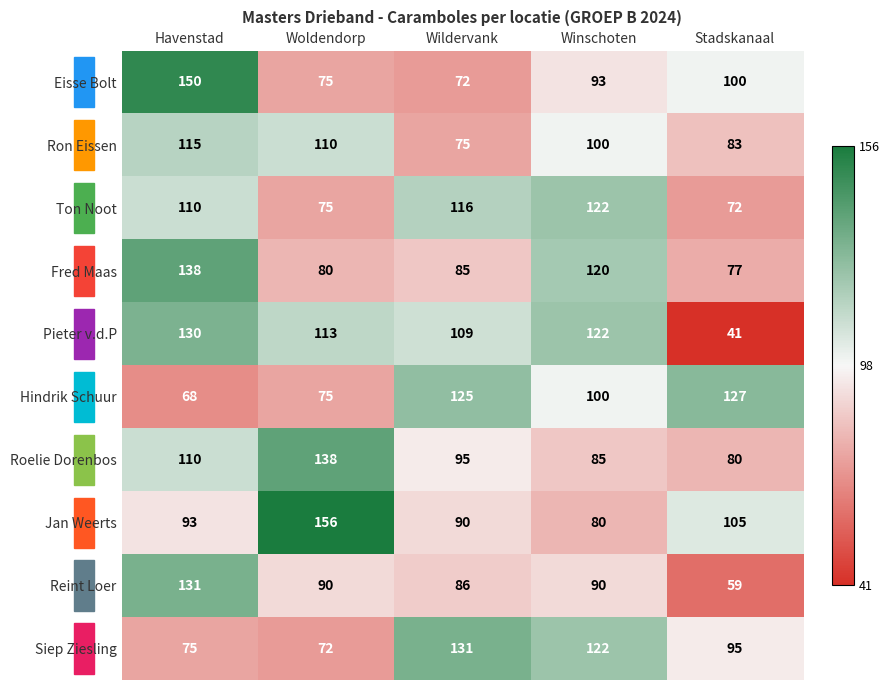

Which series changed the most between Wildervank and Stadskanaal?

Pieter v.d.P